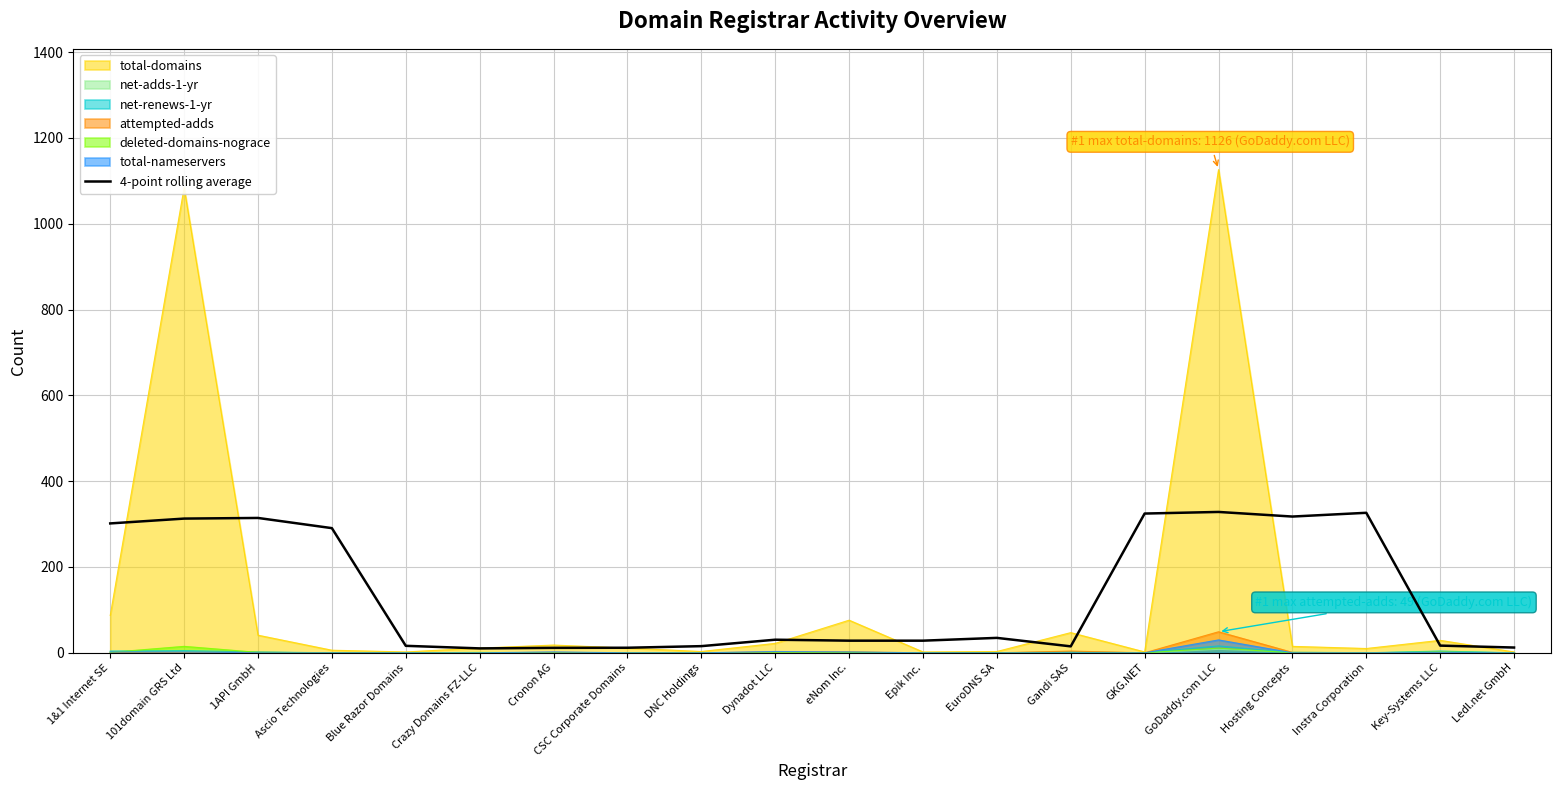

Between eNom Inc. and Key-Systems LLC, which is larger?

eNom Inc.